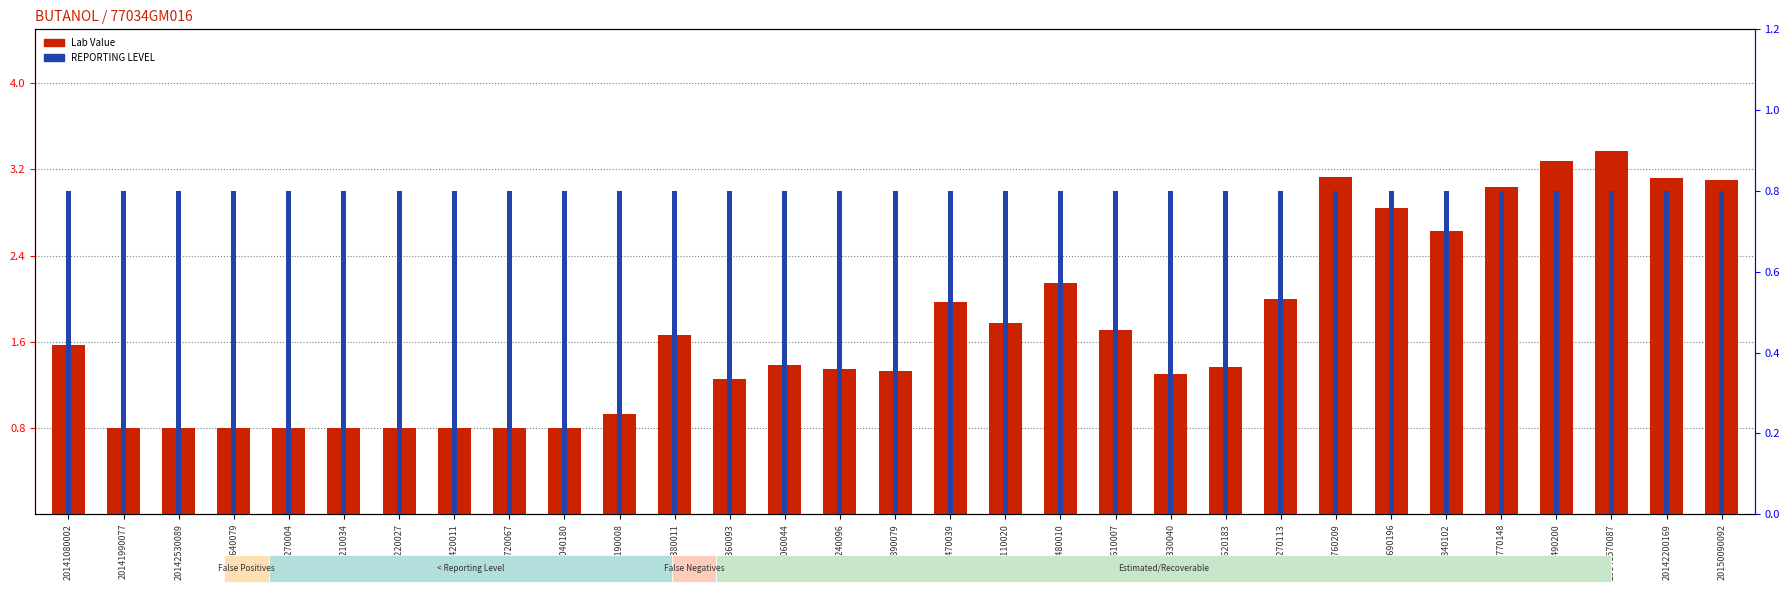

Between 20151210034 and 20141570087, which is larger?

20141570087